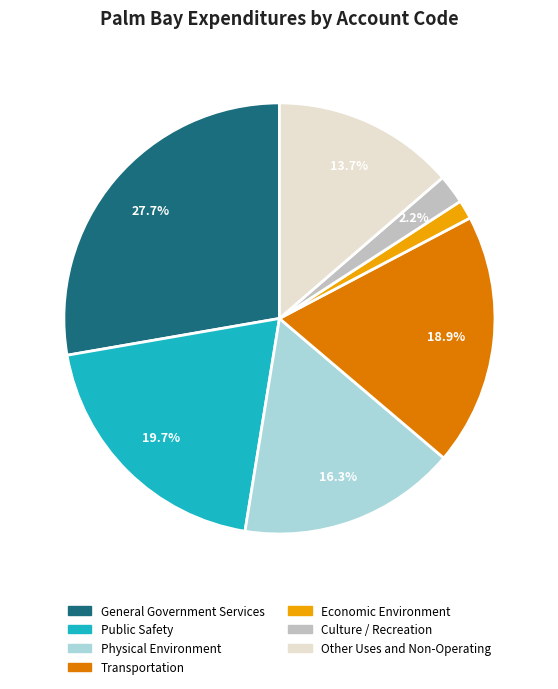

The Economic Environment slice represents 16% of the pie. True or false?

False